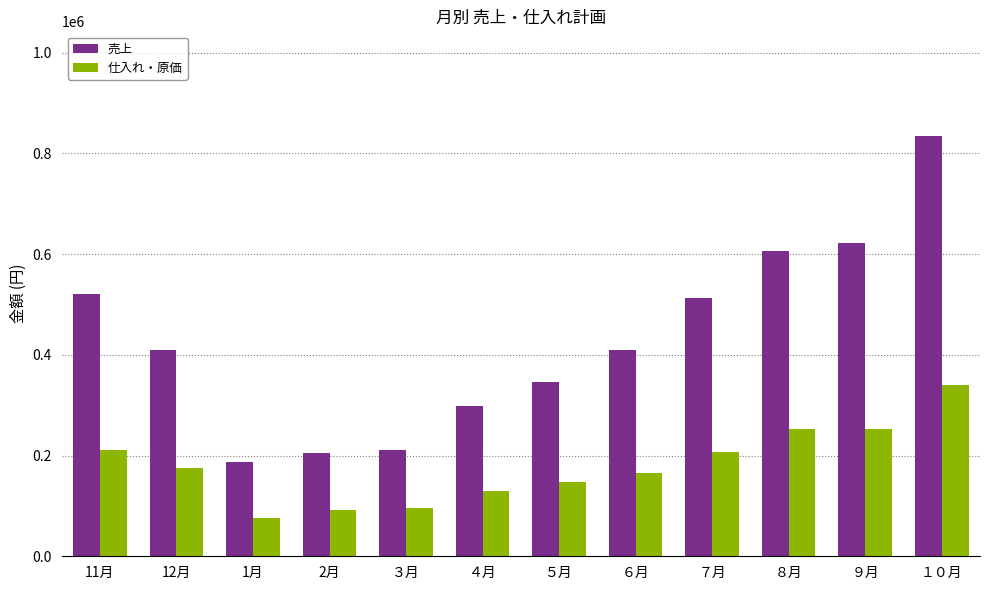

Does the chart contain any negative values?

No